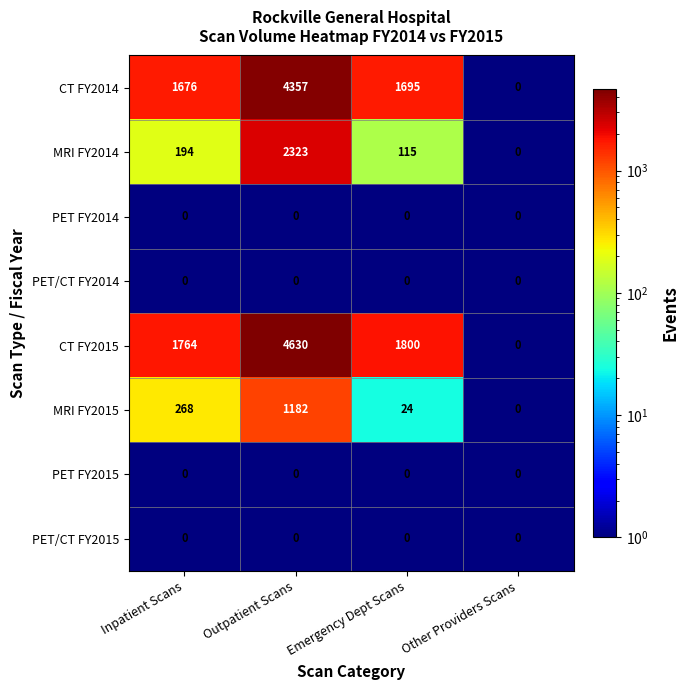

Count the number of data series in this chart.

8